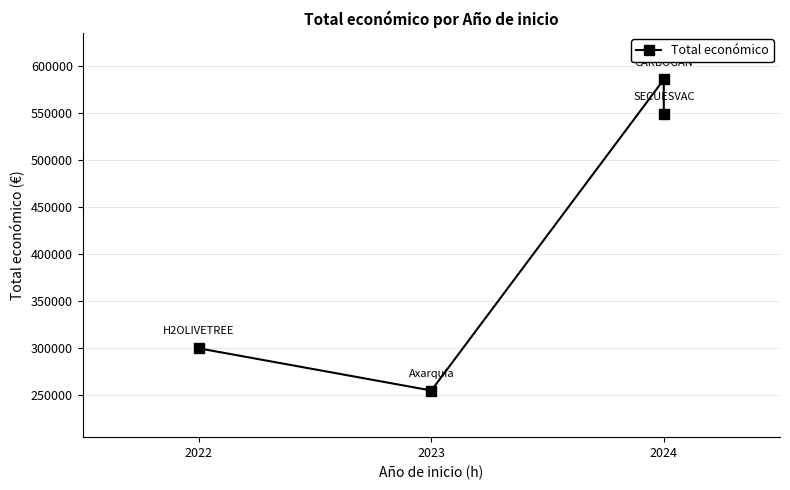

Count the values in the range 299882 to 585914.

3